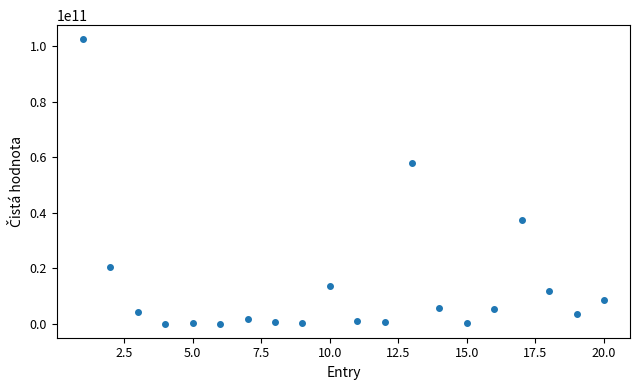

What is the range of Y values (max minus min)?

102436165047.3